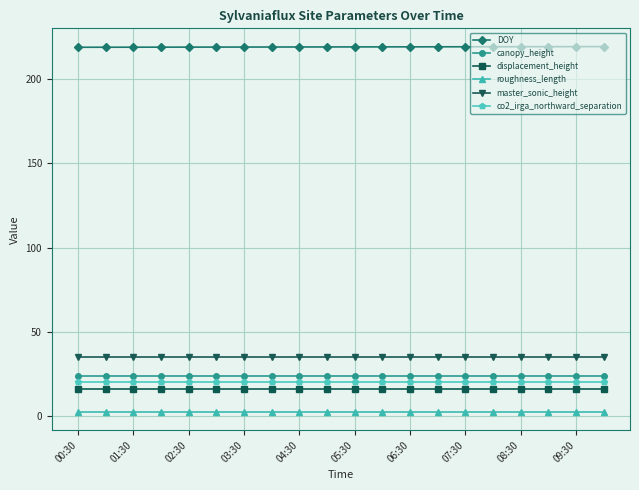

What is the value of the displacement_height point at the 8th from the left?

16.0